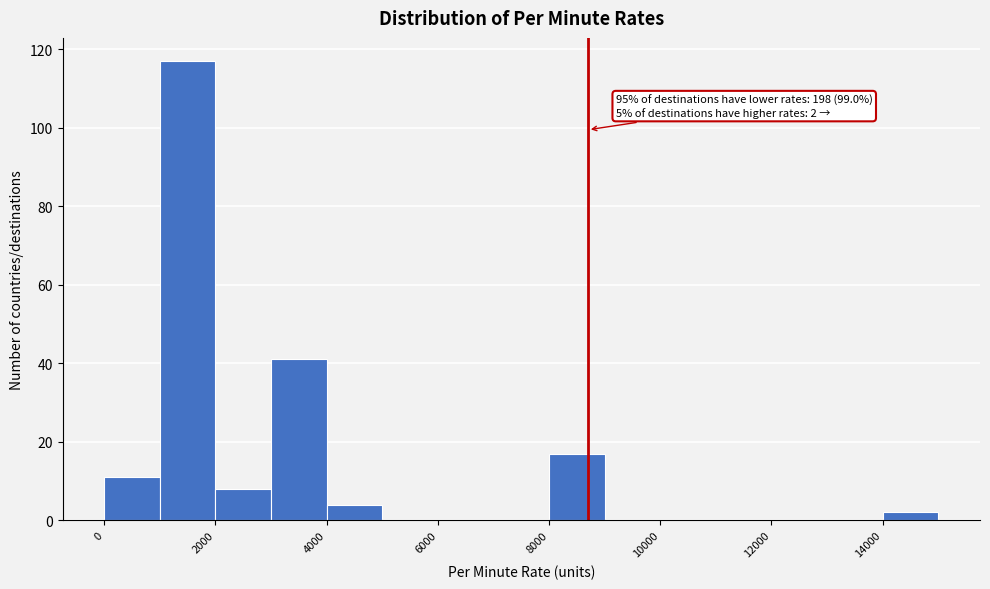

Which range on the x-axis has the tallest bar?

1000 to 2000